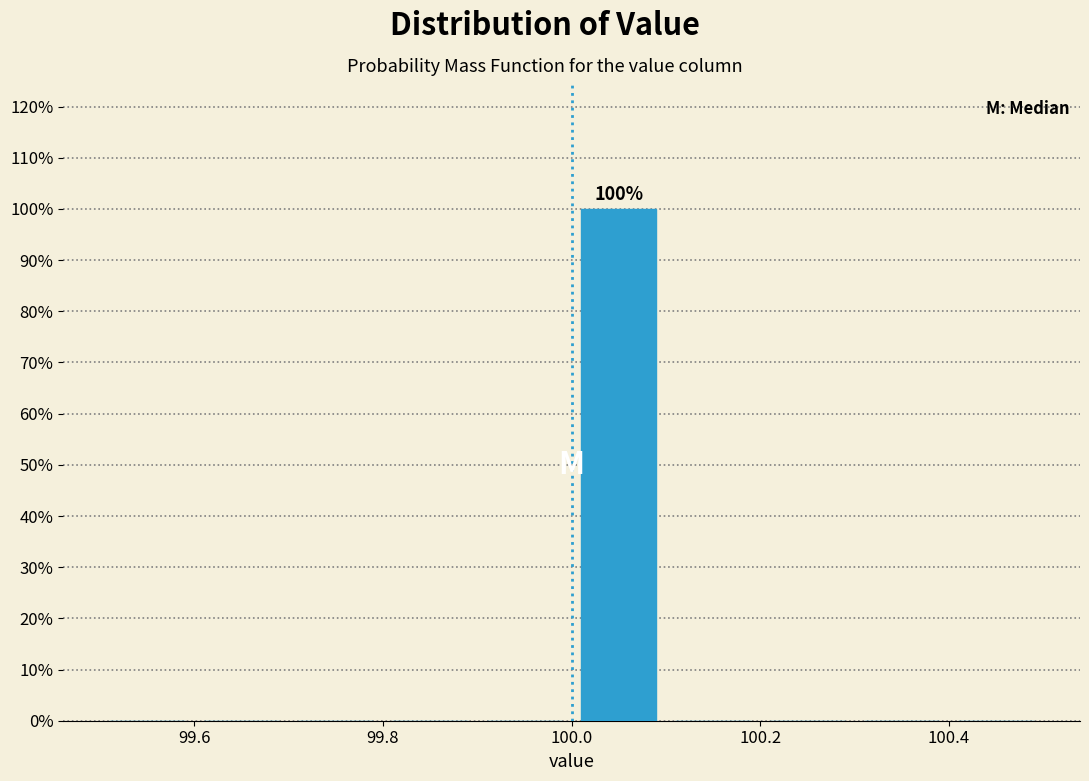

Over which range of the x-axis is the bar tallest?

100.0 to 100.1